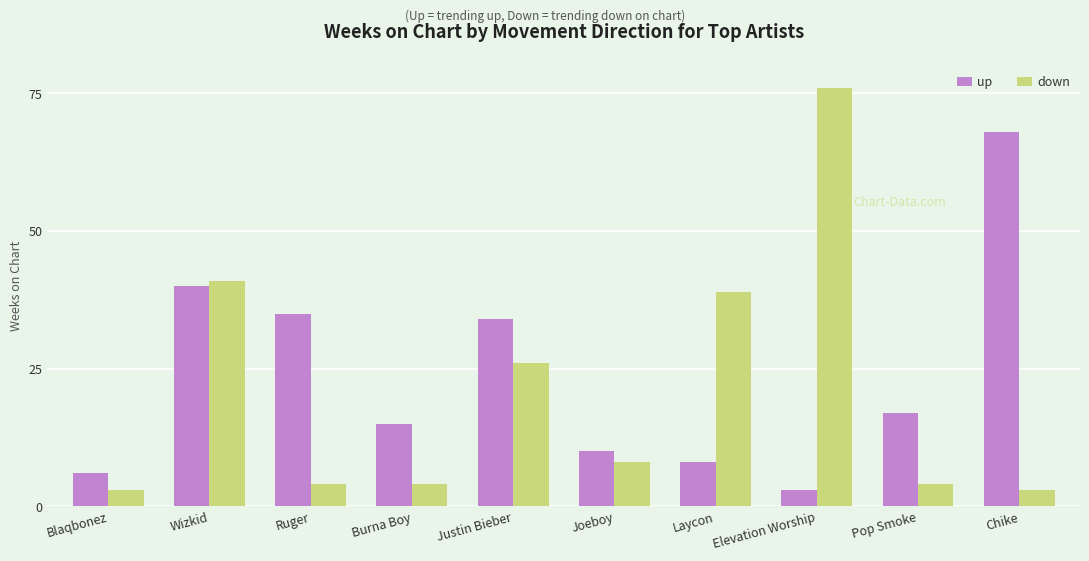

List the series in order of their overall mean, lowest first.

down, up